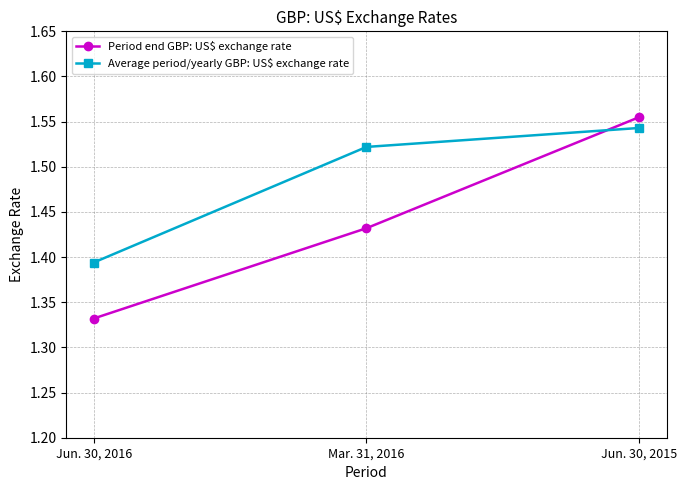

Is this an area chart (filled region under the line)?

No